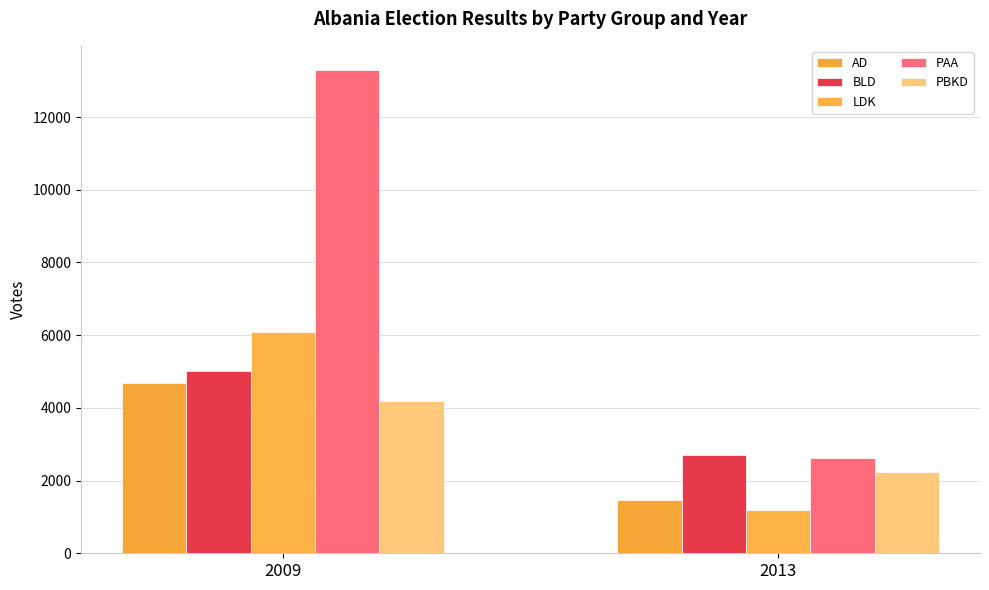

At 2009, list the series in order from largest to smallest.

PAA, LDK, BLD, AD, PBKD